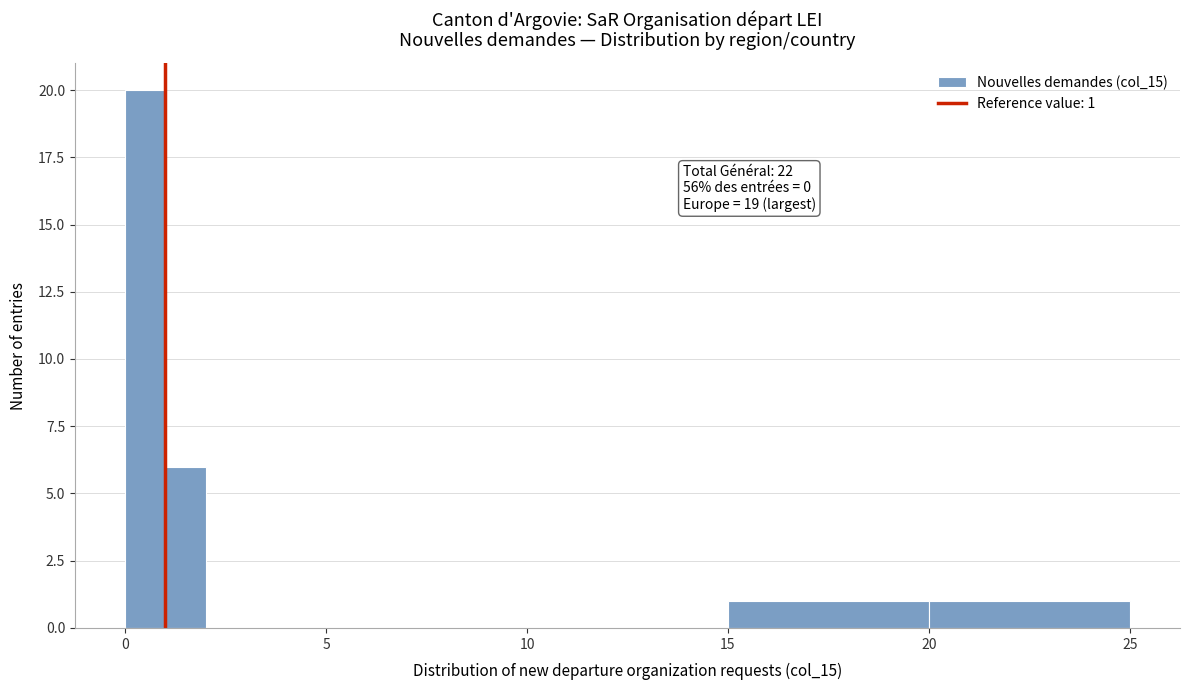

Read against the x-axis, roughly where is the centre of the tallest bar?

0.5